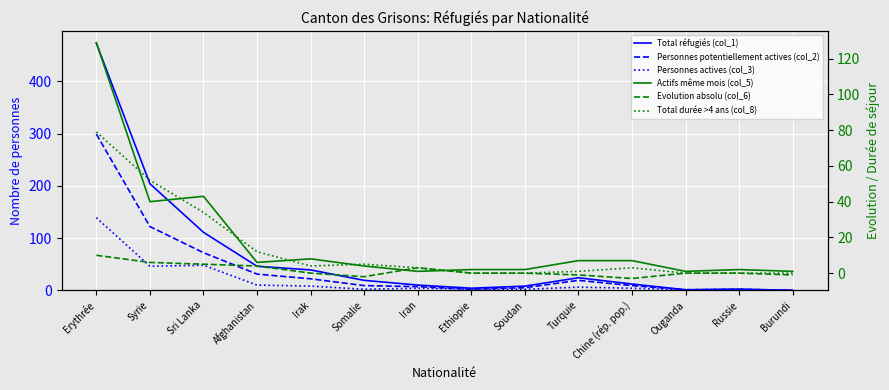

Which series changed the most between Chine (rép. pop.) and Ouganda?

Total réfugiés (col_1)